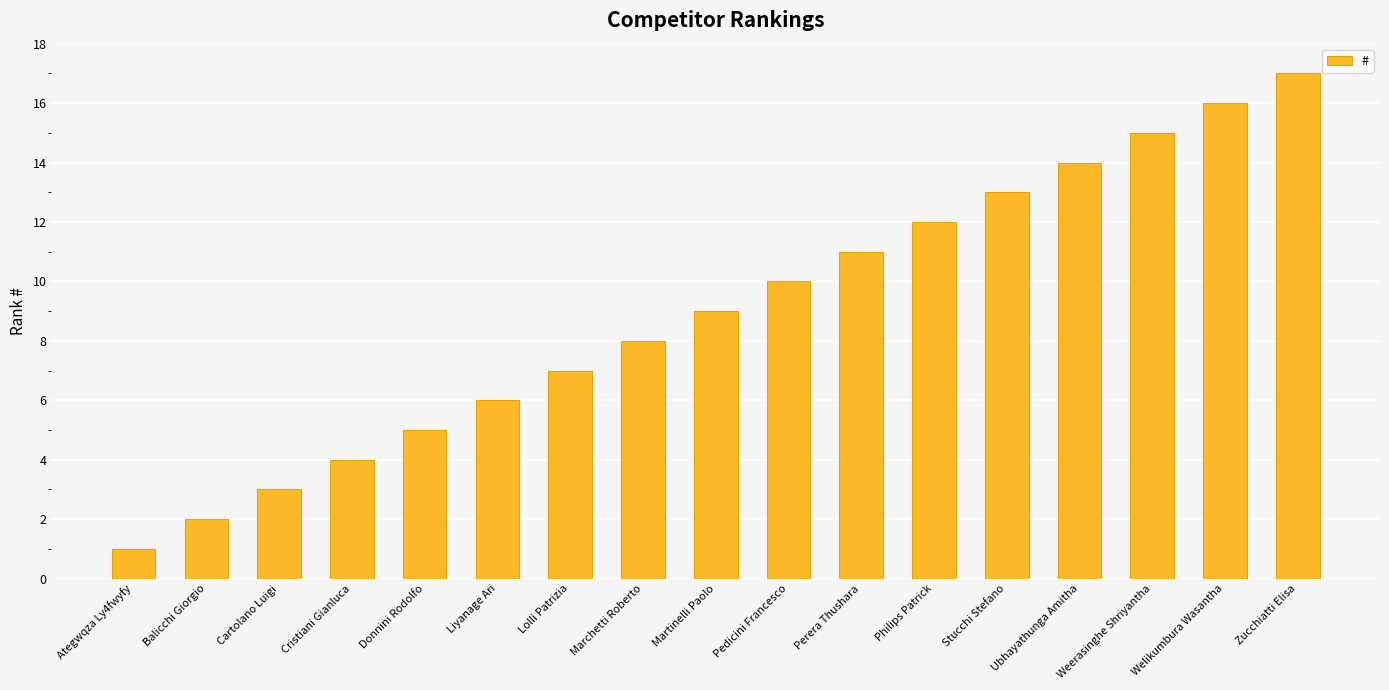

Which label corresponds to the largest value in the chart?

Zucchiatti Elisa